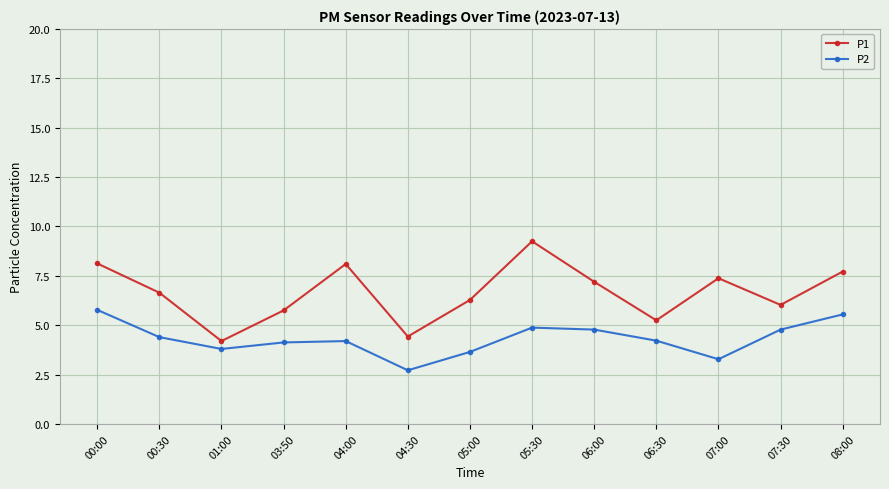

Which category has the lowest value in the P2 series?

04:30